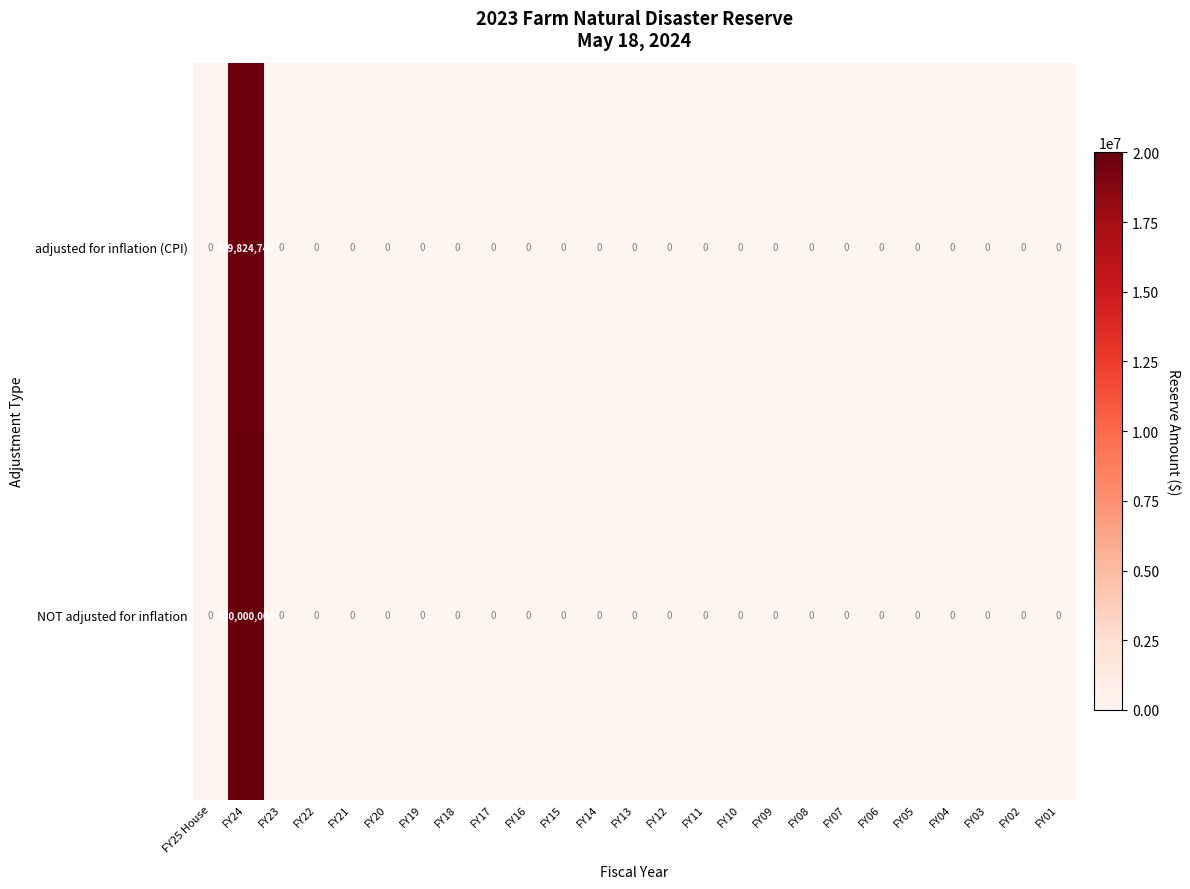

What is the maximum value shown in the chart?

20000000